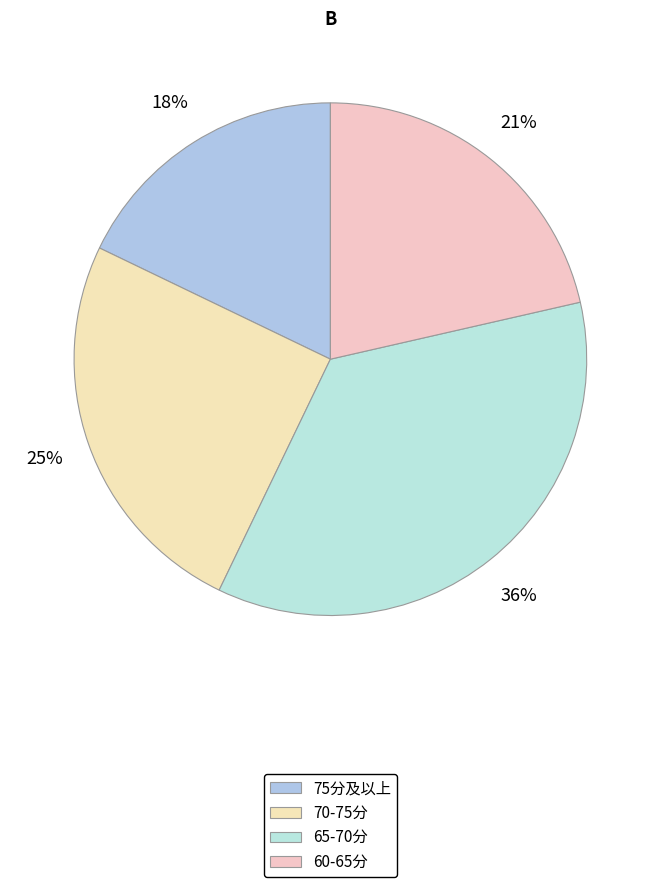

How many slices are in this pie chart?

4